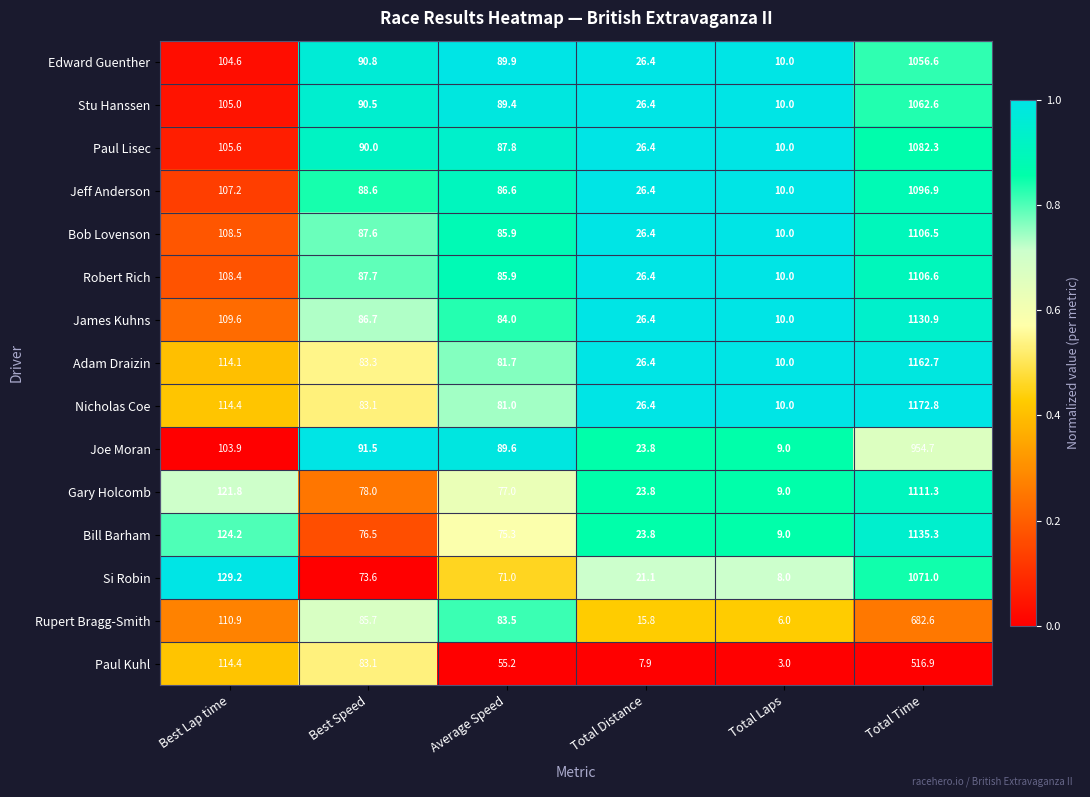

The Gary Holcomb series shows 39.1 at Total Distance. True or false?

False